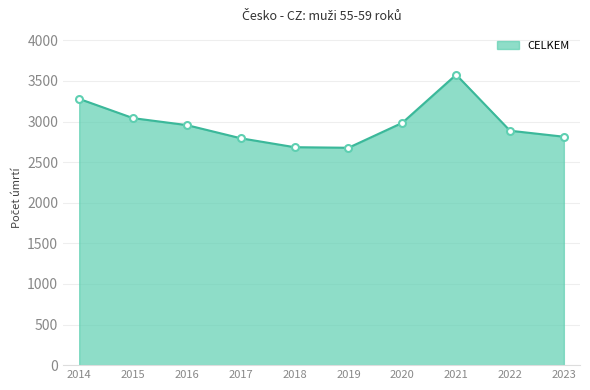

At which label is the value closest to 3127?

2015